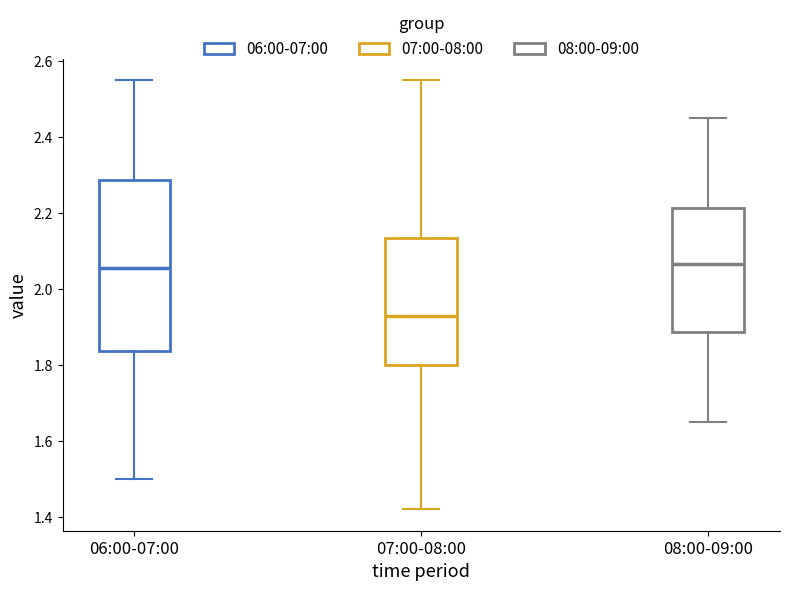

Where is the lower edge of the box for 08:00-09:00 on the y-axis? The values are not printed on the chart, so give them approximately, as read against the axis.

1.88